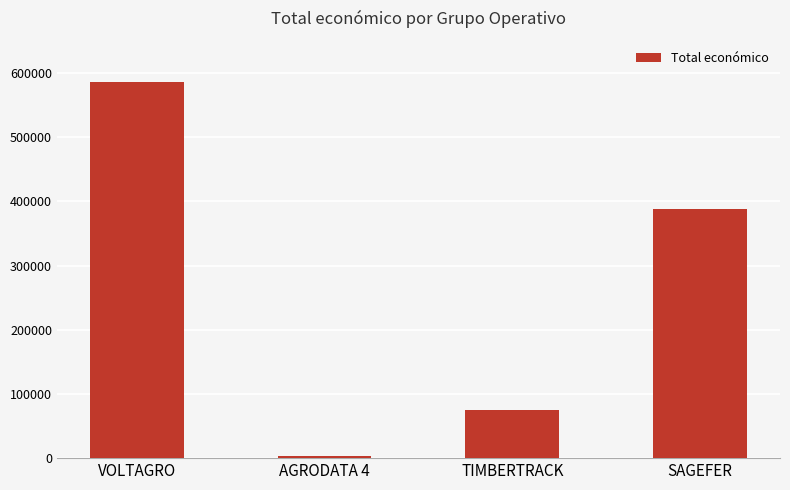

True or false: the data shows 158123 at SAGEFER.

False